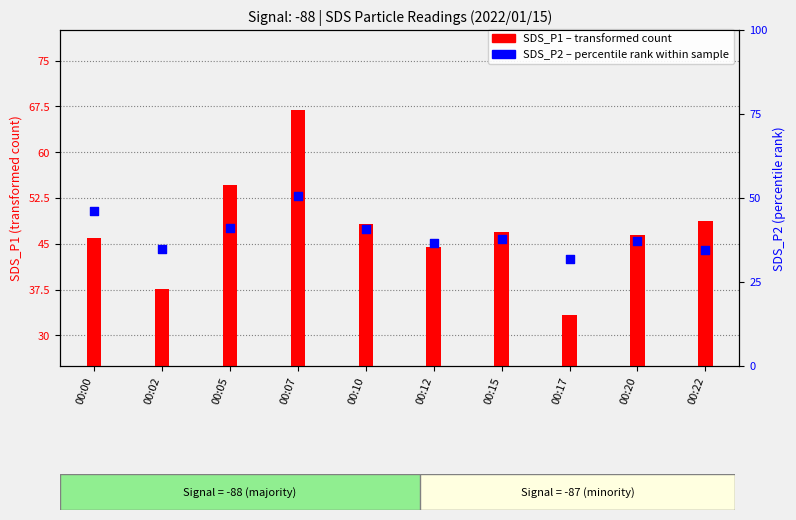

Which series has the largest total across all categories?

SDS_P1